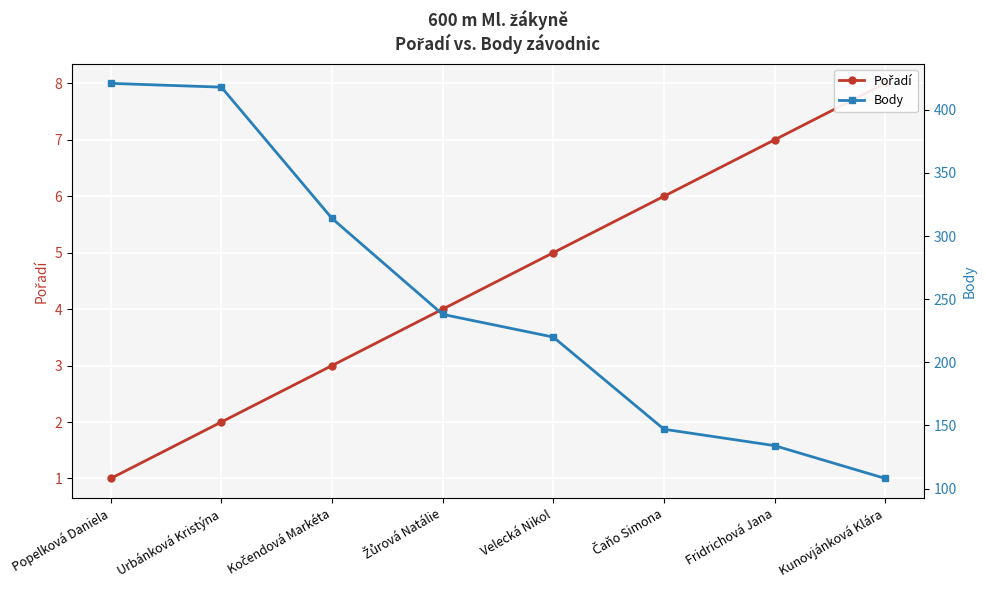

True or false: Pořadí and Body intersect in this chart.

False